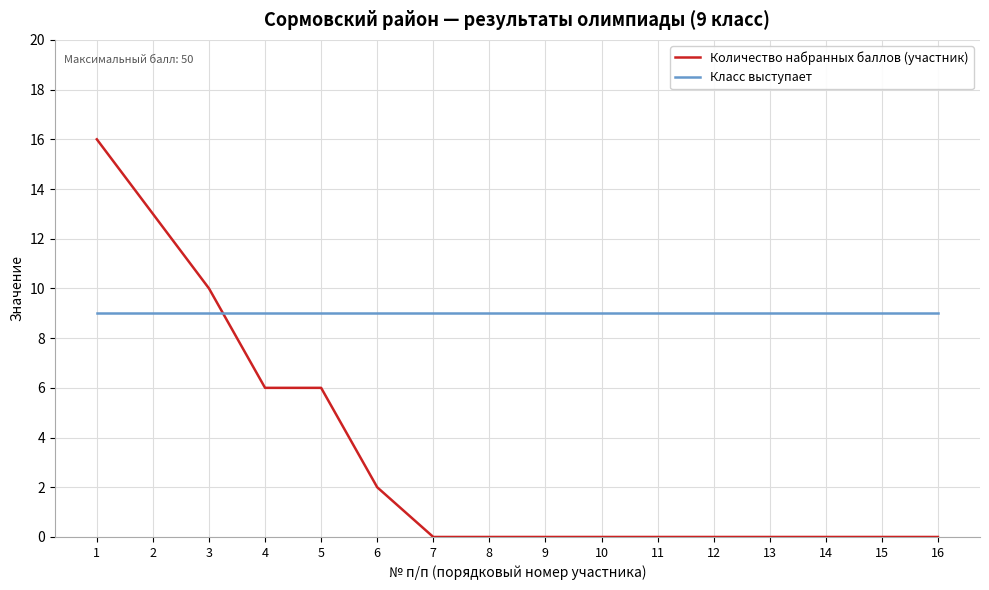

The value of Класс выступает at 2 is 12. True or false?

False